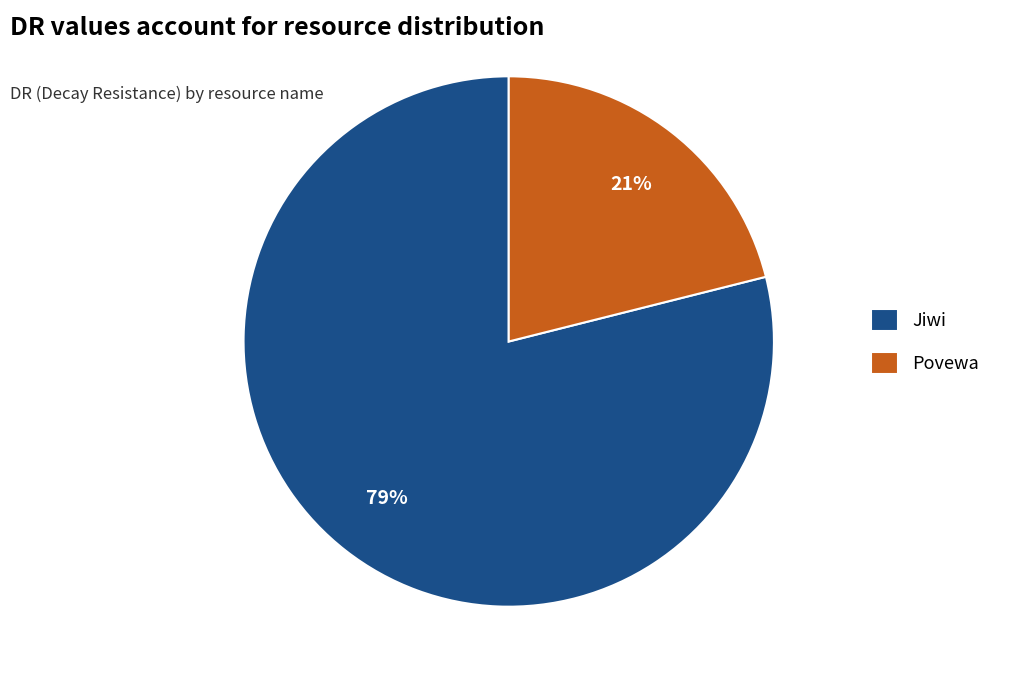

Which slice is the largest?

Jiwi